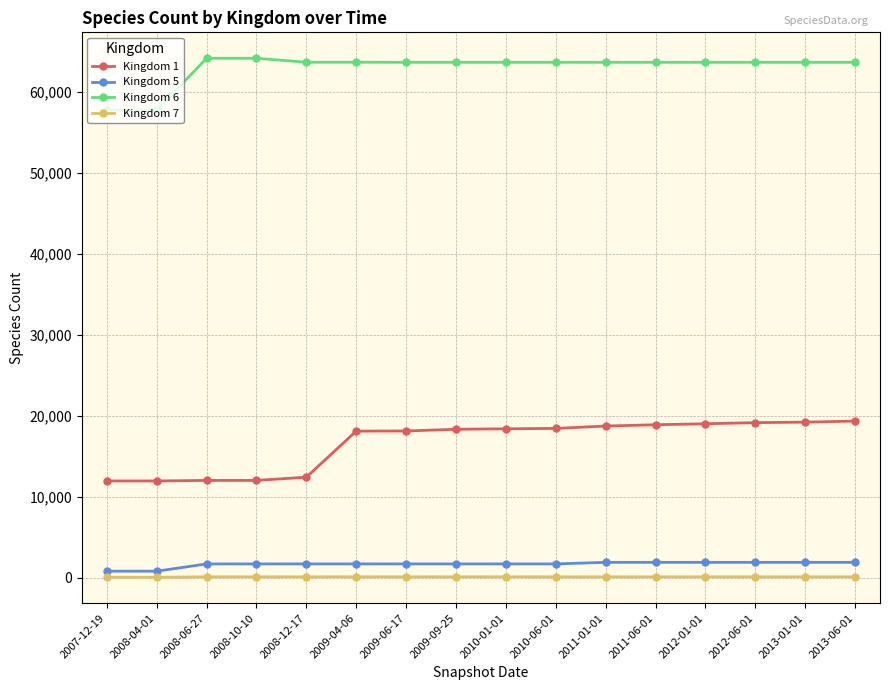

At how many categories does at least one series exceed 16906?

16